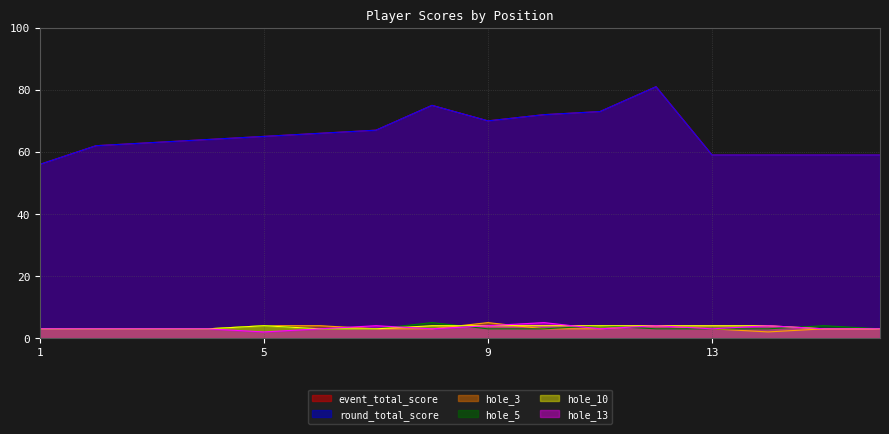

What is the lowest value of the event_total_score series?

56